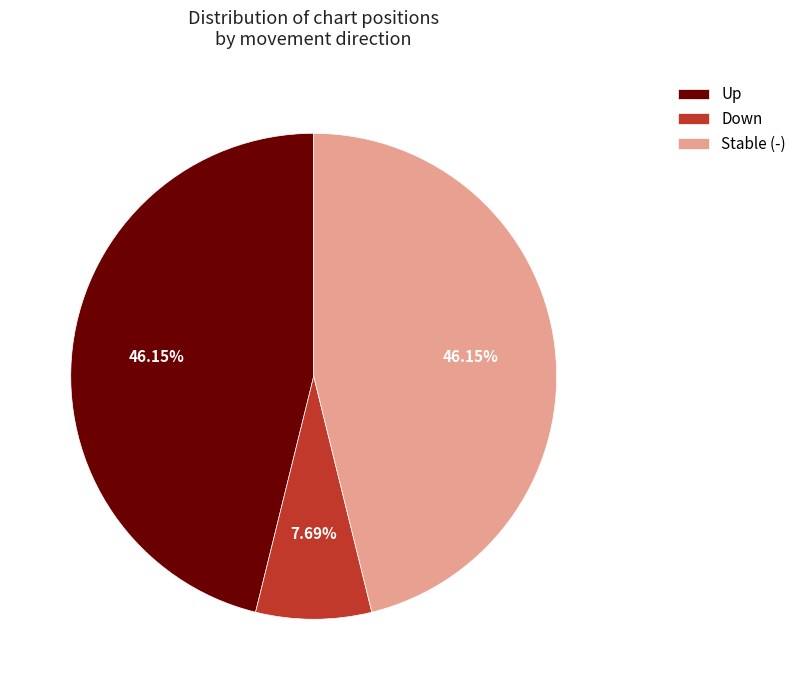

Is there any slice that represents more than half of the pie?

No